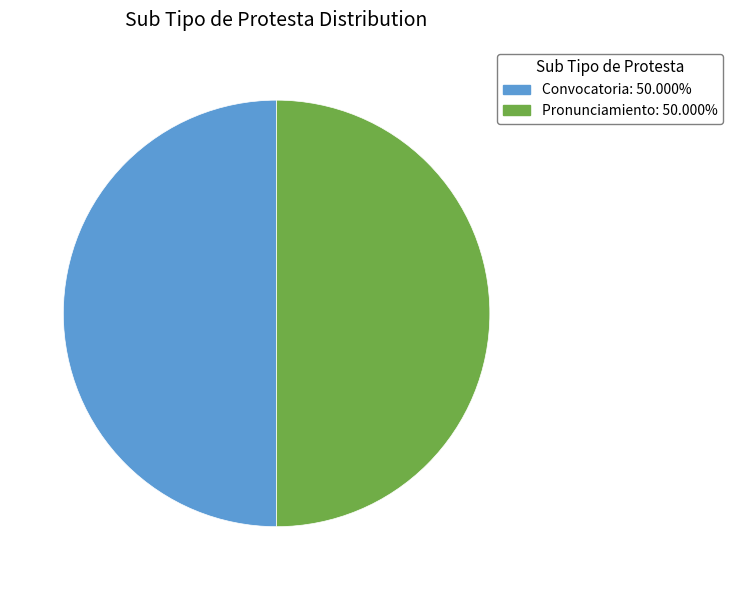

How many slices are in this pie chart?

2